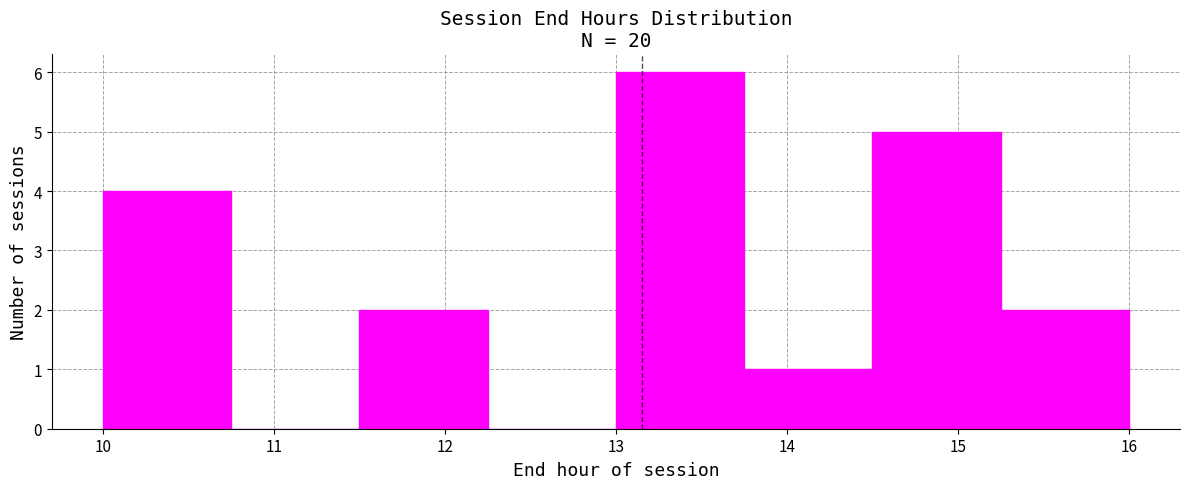

Which range on the x-axis has the tallest bar?

13.00 to 13.75